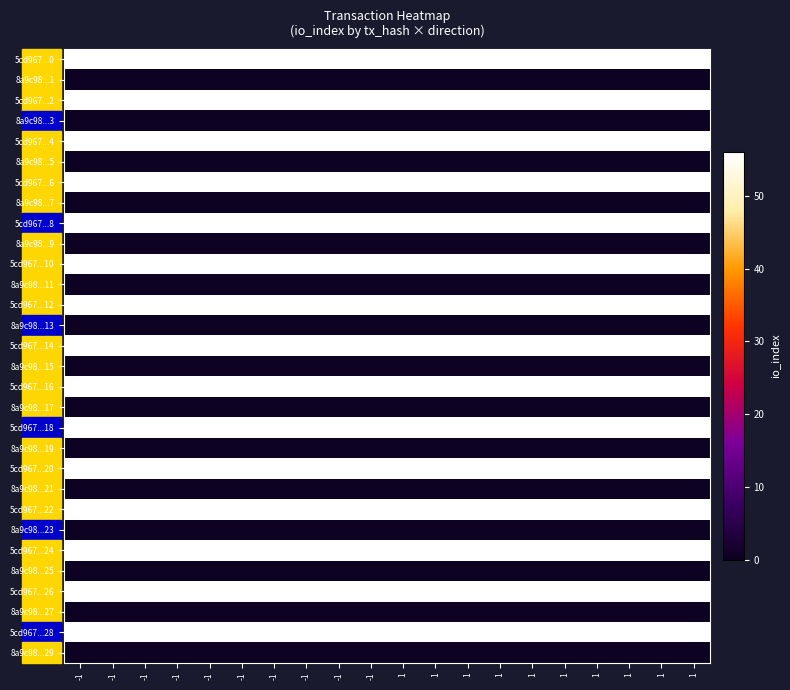

At -1, list the series in order from smallest to largest.

8a9c98...1, 8a9c98...3, 8a9c98...5, 8a9c98...7, 8a9c98...9, 8a9c98...11, 8a9c98...13, 8a9c98...15, 8a9c98...17, 8a9c98...19, 8a9c98...21, 8a9c98...23, 8a9c98...25, 8a9c98...27, 8a9c98...29, 5cd967...0, 5cd967...2, 5cd967...4, 5cd967...6, 5cd967...8, 5cd967...10, 5cd967...12, 5cd967...14, 5cd967...16, 5cd967...18, 5cd967...20, 5cd967...22, 5cd967...24, 5cd967...26, 5cd967...28